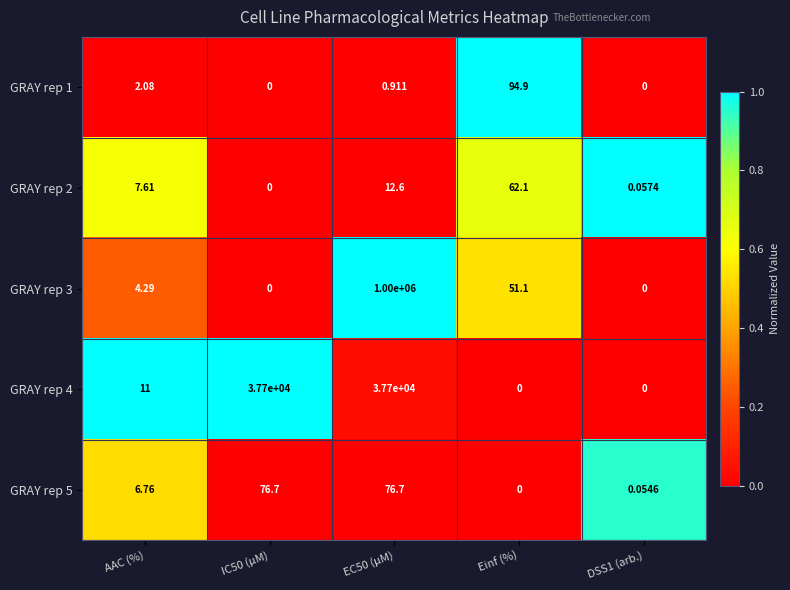

At which label does GRAY rep 3 first exceed 4?

AAC (%)